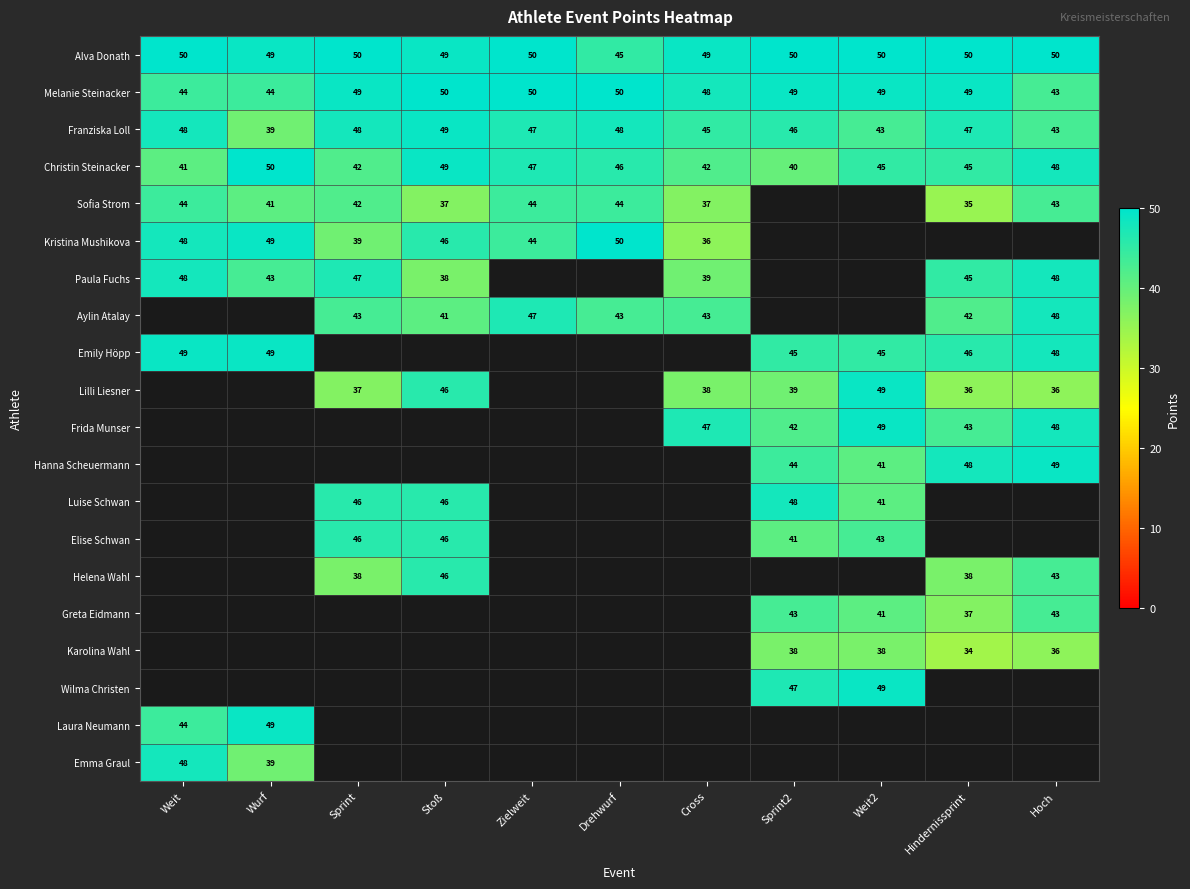

What is the highest value of the Melanie Steinacker series?

50